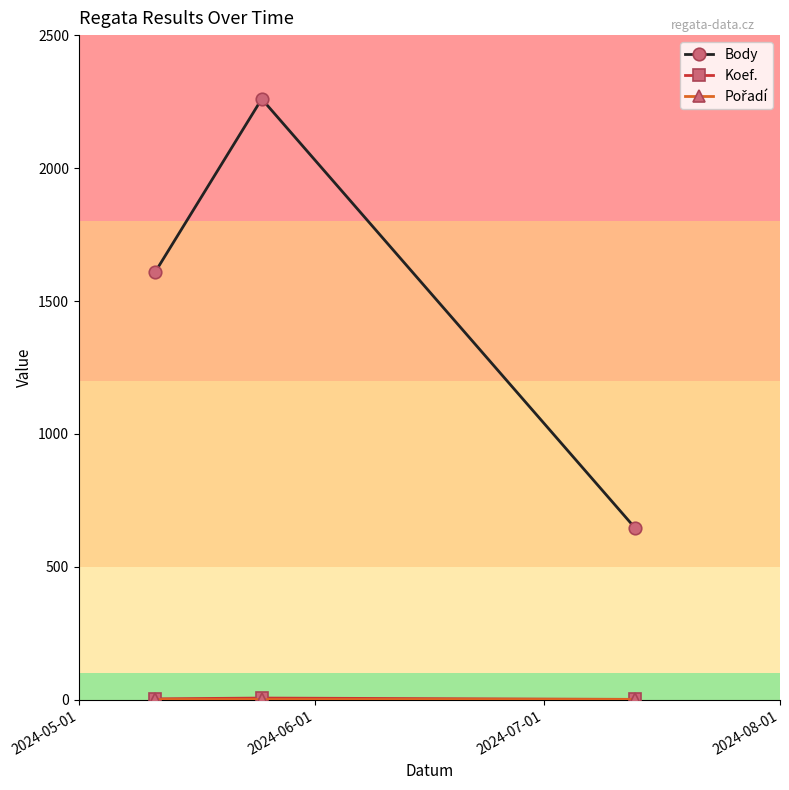

Which series has the largest total across all categories?

Body